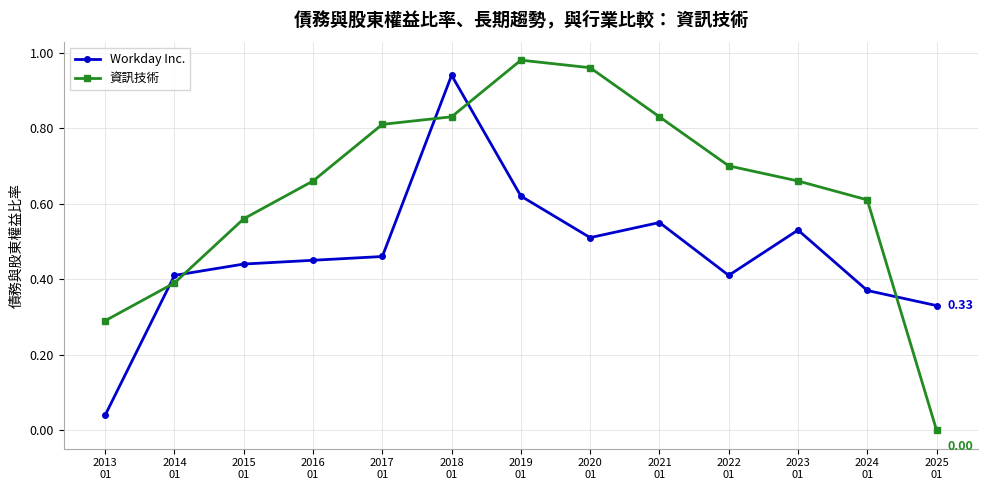

True or false: Workday Inc. and 資訊技術 cross at least once.

True